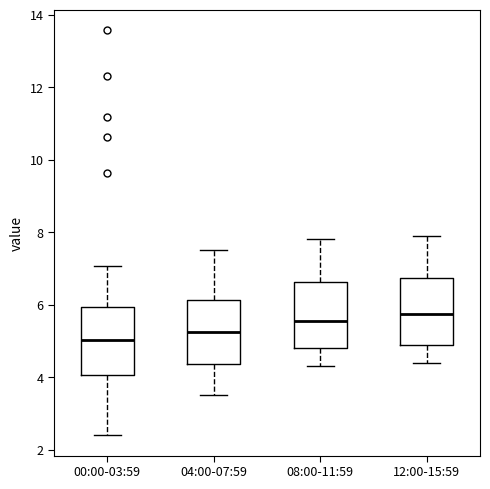

Which box has the highest median line?

12:00-15:59